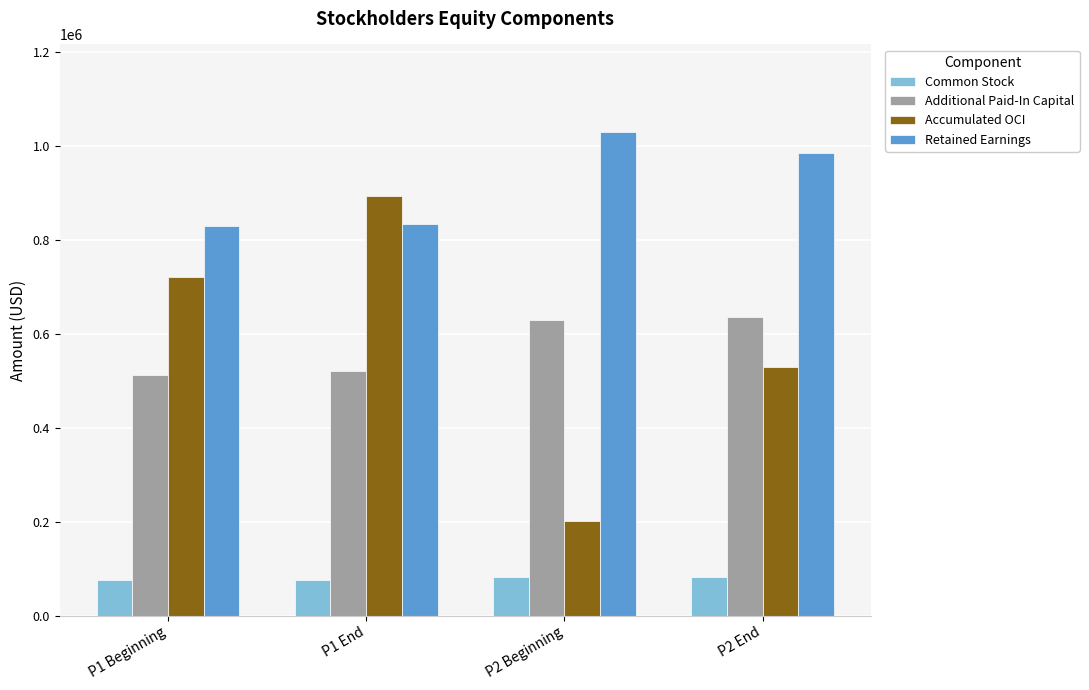

What is the difference between the highest and lowest values at P1 Beginning?

753133